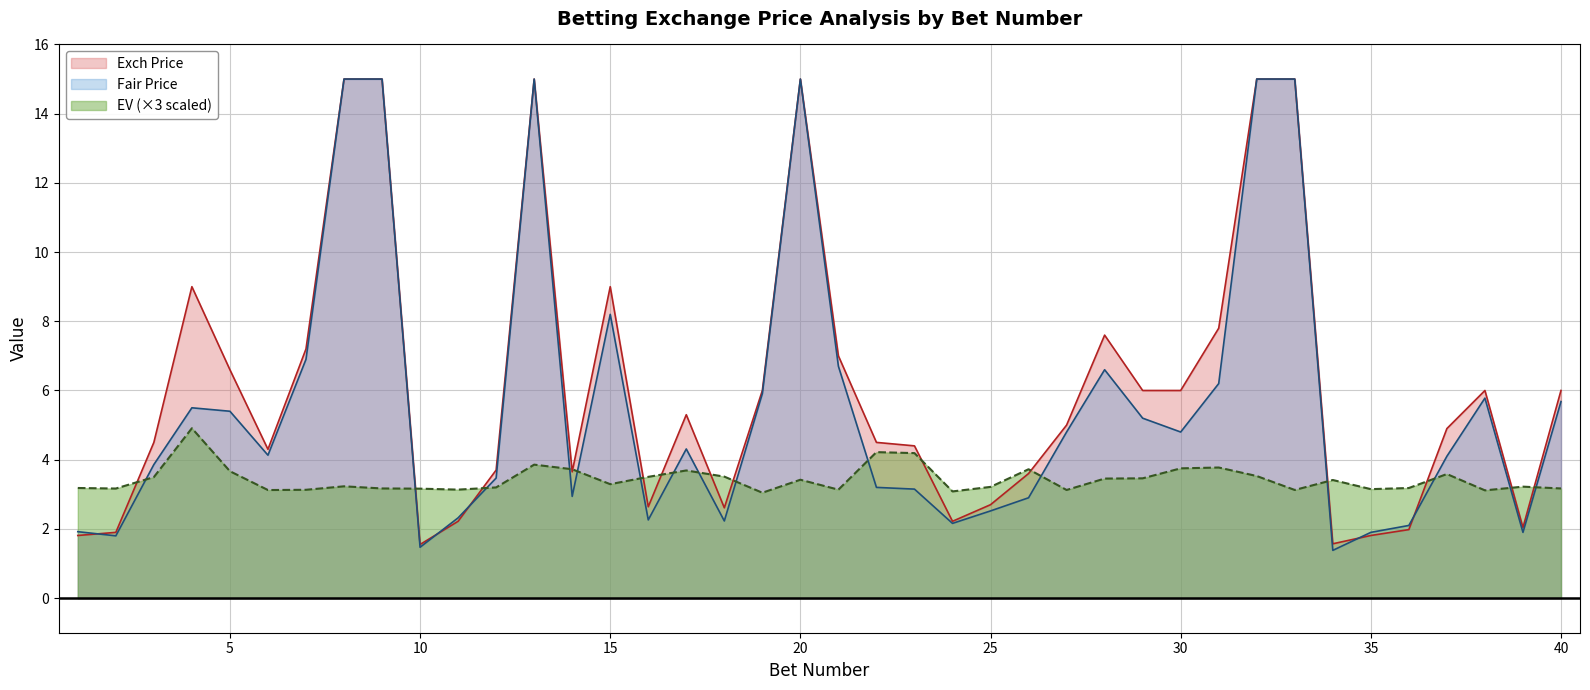

The value of EV (×3 scaled) at 40 is 3.2. True or false?

True